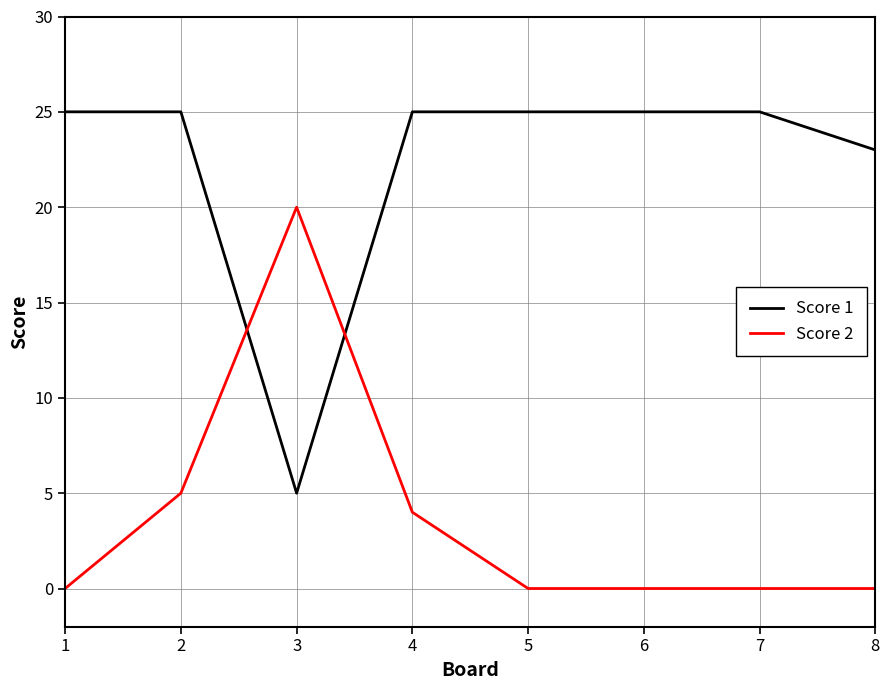

What is the difference between the Score 2 values at 5 and 3?

20